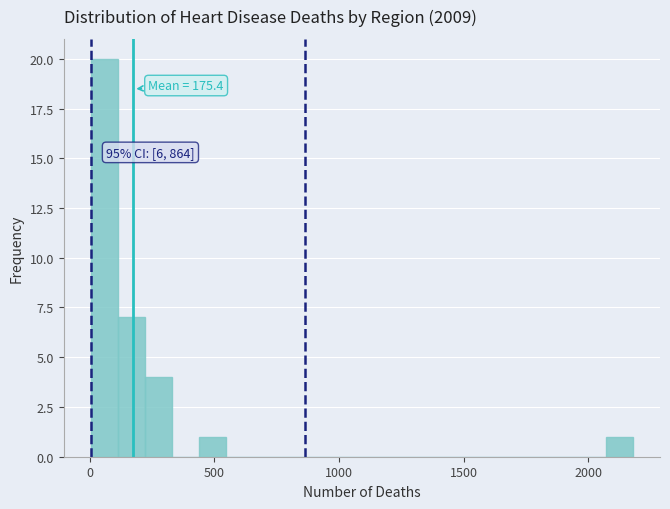

Around what value on the x-axis is the tallest bar? Give the approximate position of its centre, as read against the axis.

50